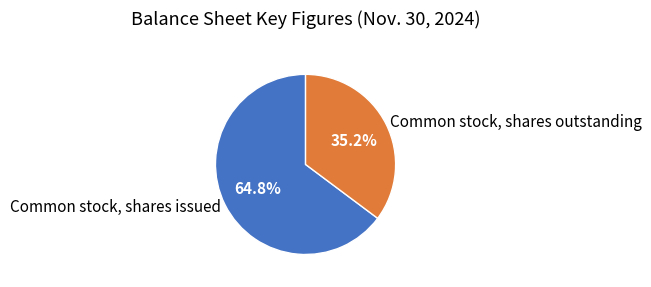

Do Common stock, shares outstanding and Common stock, shares issued together represent more than half of the pie?

Yes